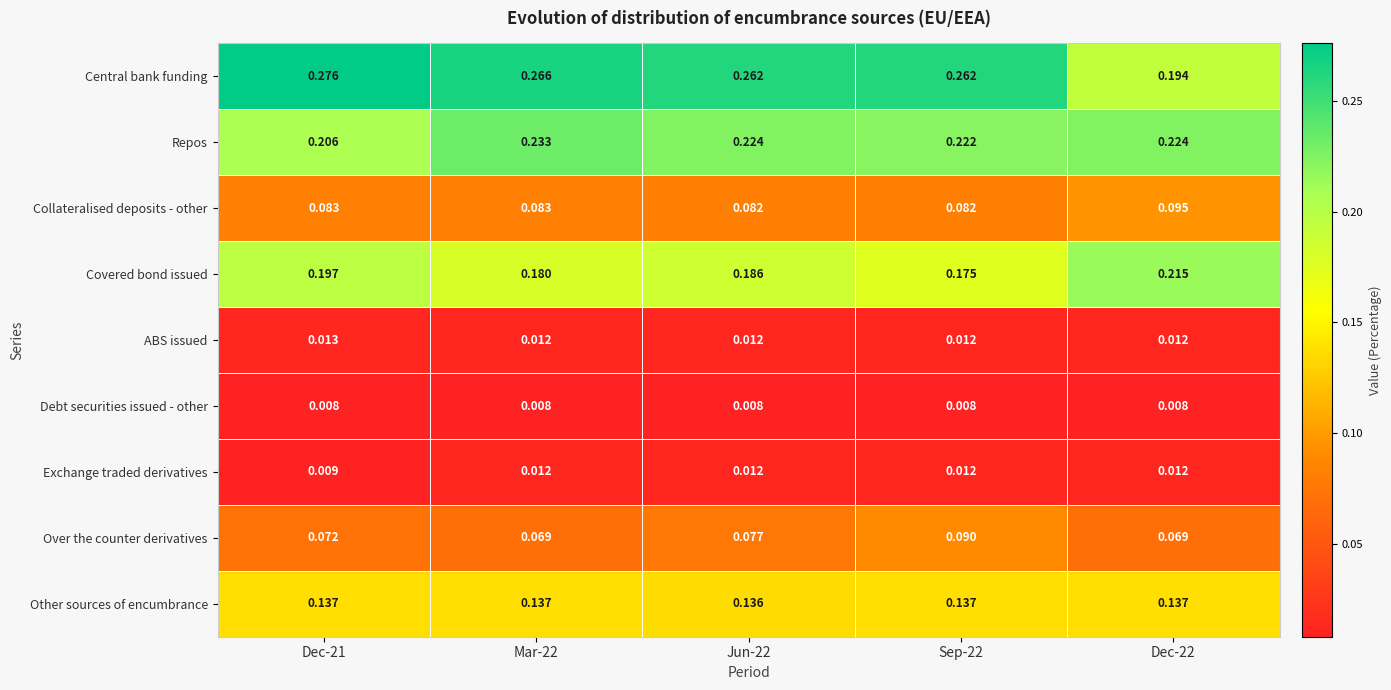

Is the value of Debt securities issued - other at Dec-22 greater than the value of ABS issued at Sep-22?

No